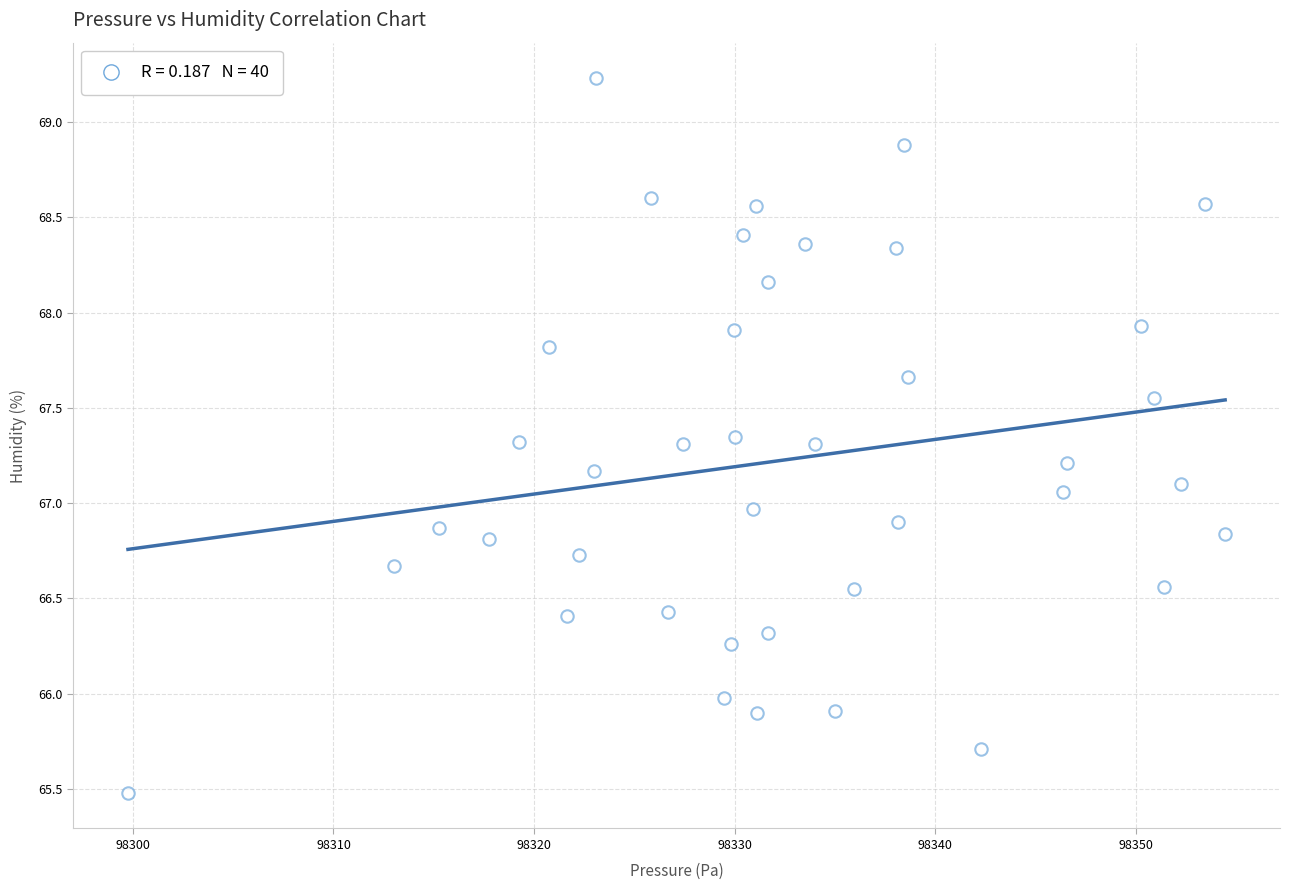

What is the range of X values (max minus min)?

54.7